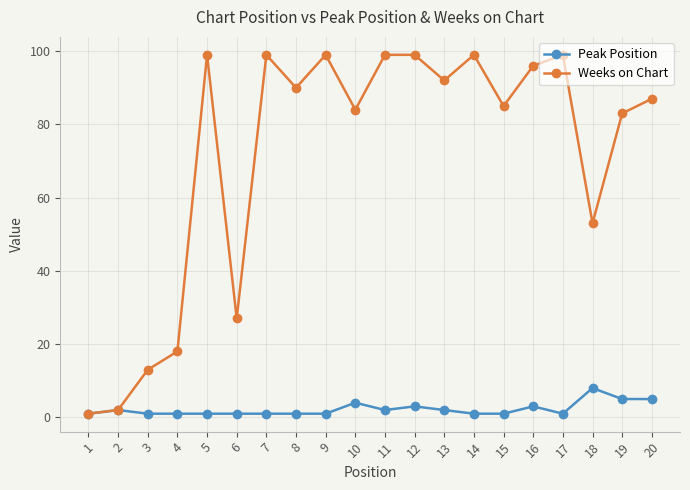

What is the highest value of the Weeks on Chart series?

99